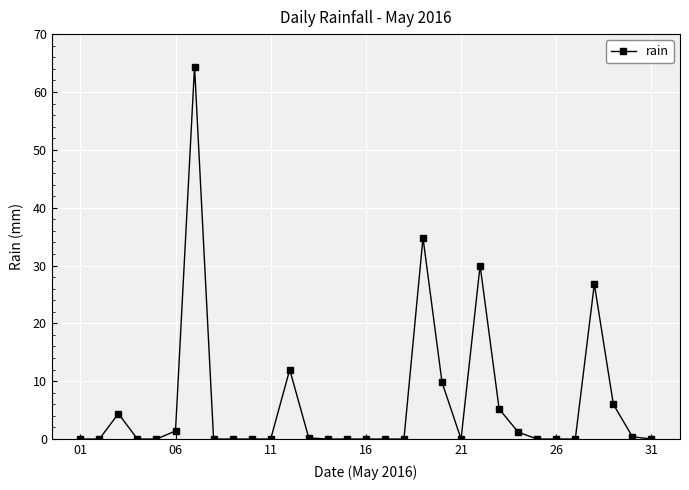

What is the greatest value displayed?

64.4